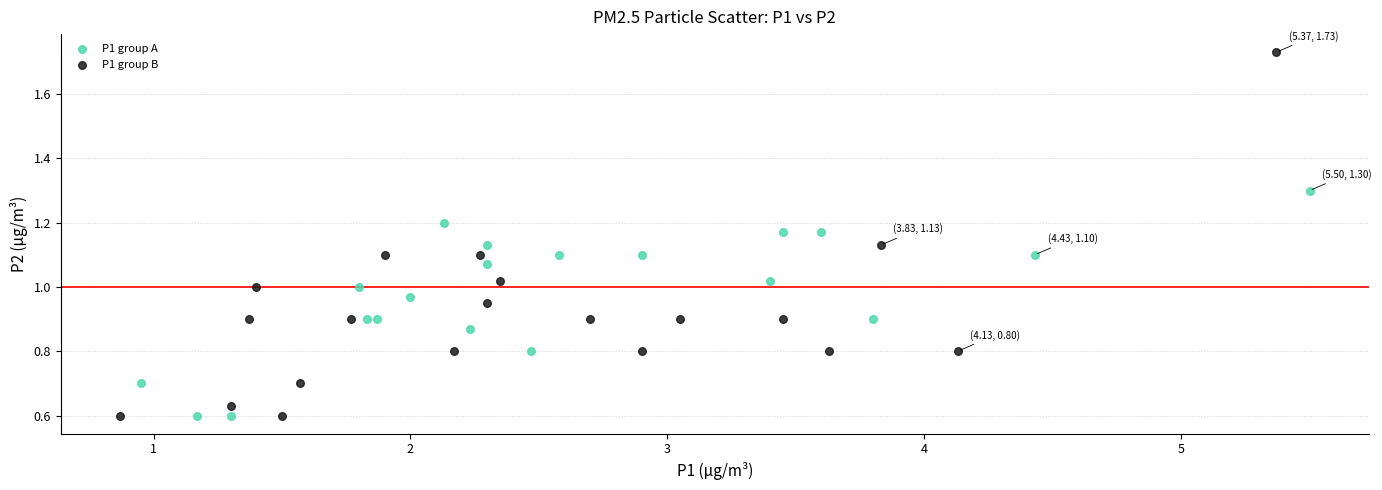

Which series reaches the maximum Y coordinate?

P1 group B